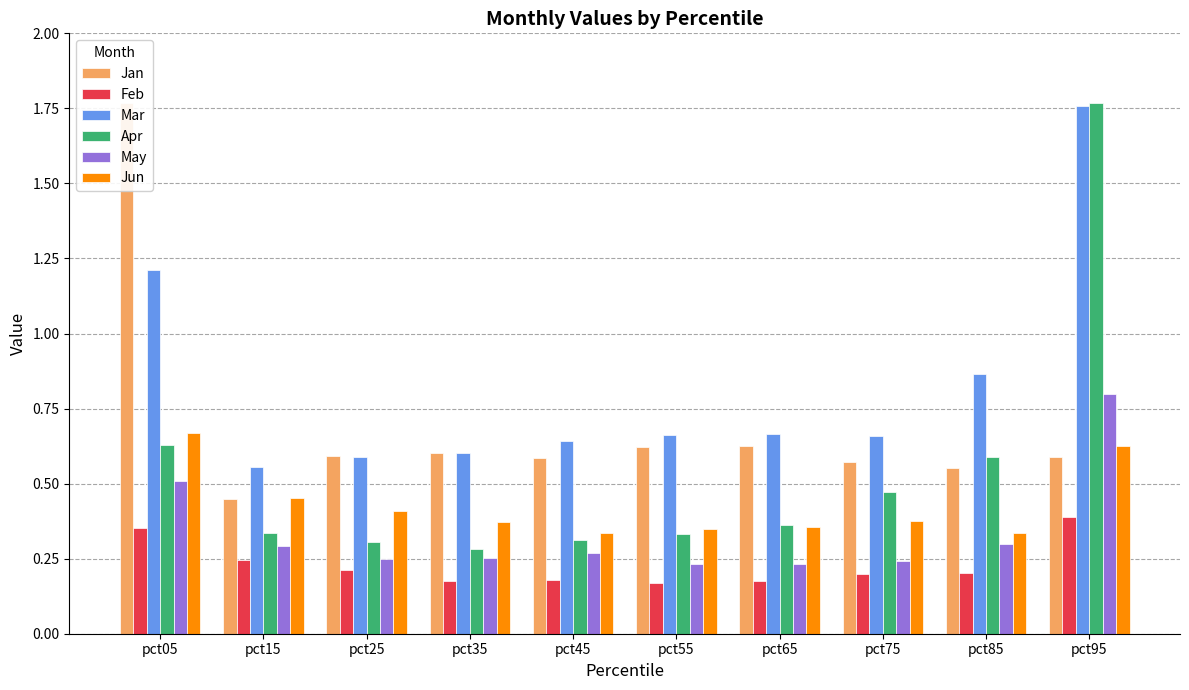

How many data points does each series have?

10